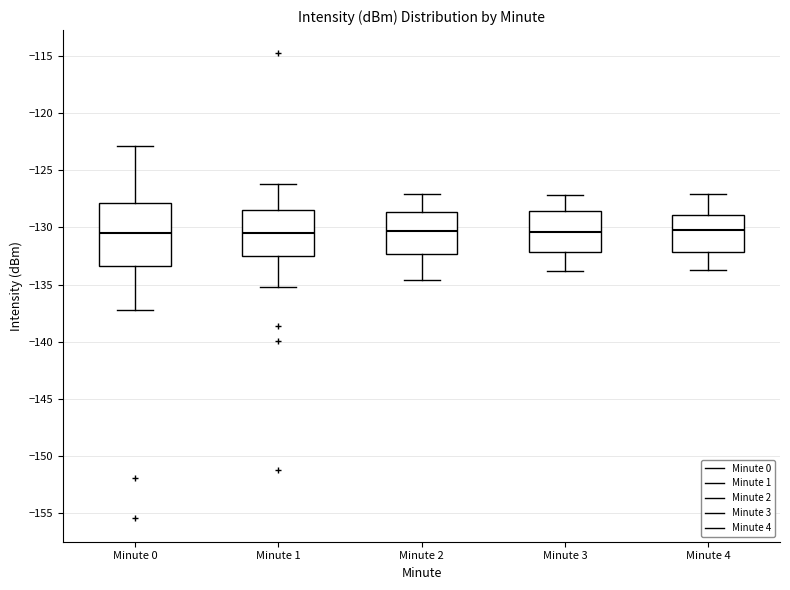

Reading left to right, transcribe this box plot: for each box, give where its median line is, the range the box spans, and where its two whiskers end, as read against the y-axis. The values are not printed on the chart, so give them approximately, as read against the axis.

Minute 0: median -130.5, box -133.5 to -128.0, whiskers -137.0 to -123.0
Minute 1: median -130.5, box -132.5 to -128.5, whiskers -135.0 to -126.0
Minute 2: median -130.5, box -132.5 to -128.5, whiskers -134.5 to -127.0
Minute 3: median -130.5, box -132.0 to -128.5, whiskers -134.0 to -127.0
Minute 4: median -130.0, box -132.0 to -129.0, whiskers -133.5 to -127.0